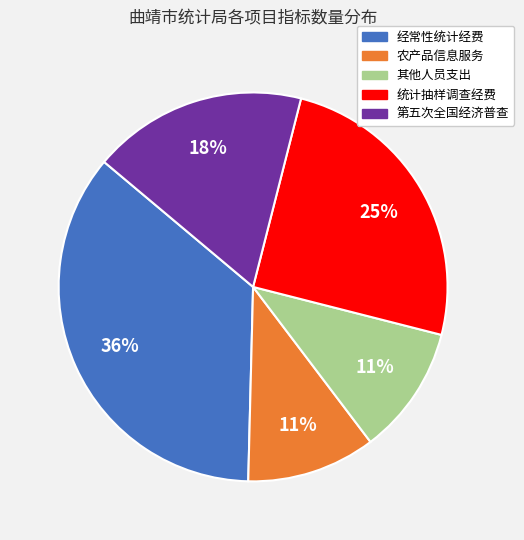

Does any single category account for the majority?

No